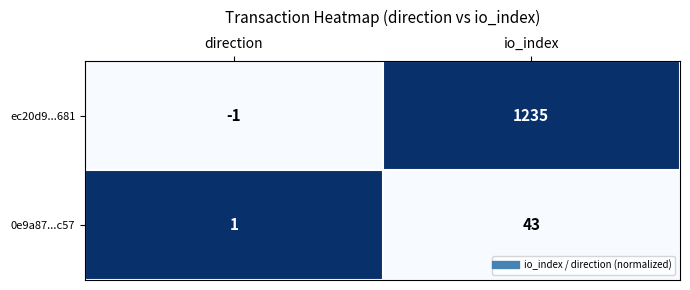

Reading left to right, what are all the values shown in this chart?

ec20d9...681: direction=-1	io_index=1235
0e9a87...c57: direction=1	io_index=43